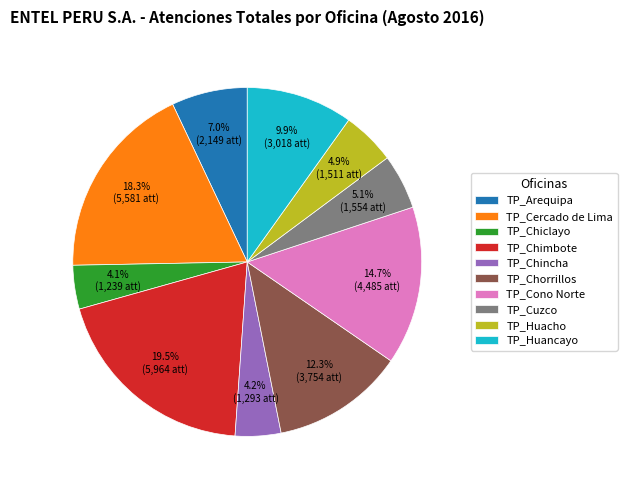

Which category has the biggest portion of the pie?

TP_Chimbote